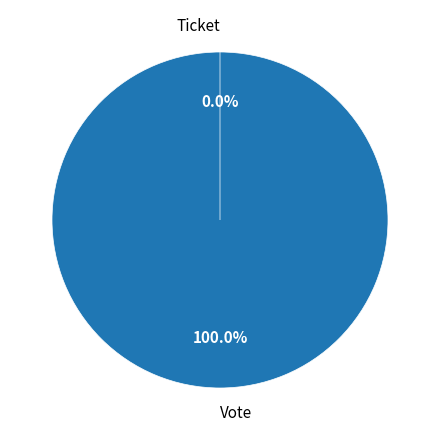

Which slice represents more than half of the pie?

Vote